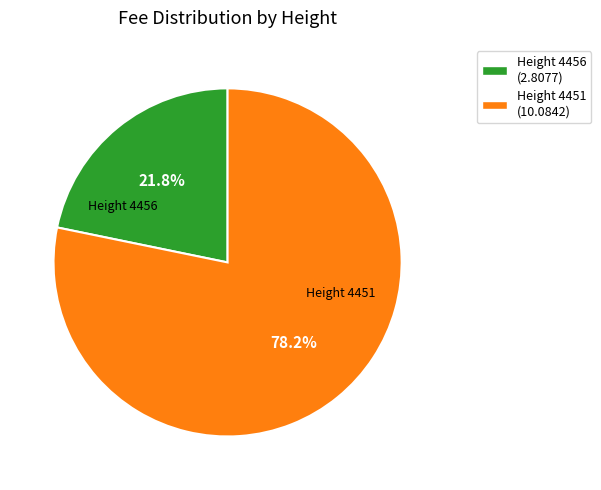

Rank the categories by value from lowest to highest.

Height 4456 (2.8077), Height 4451 (10.0842)